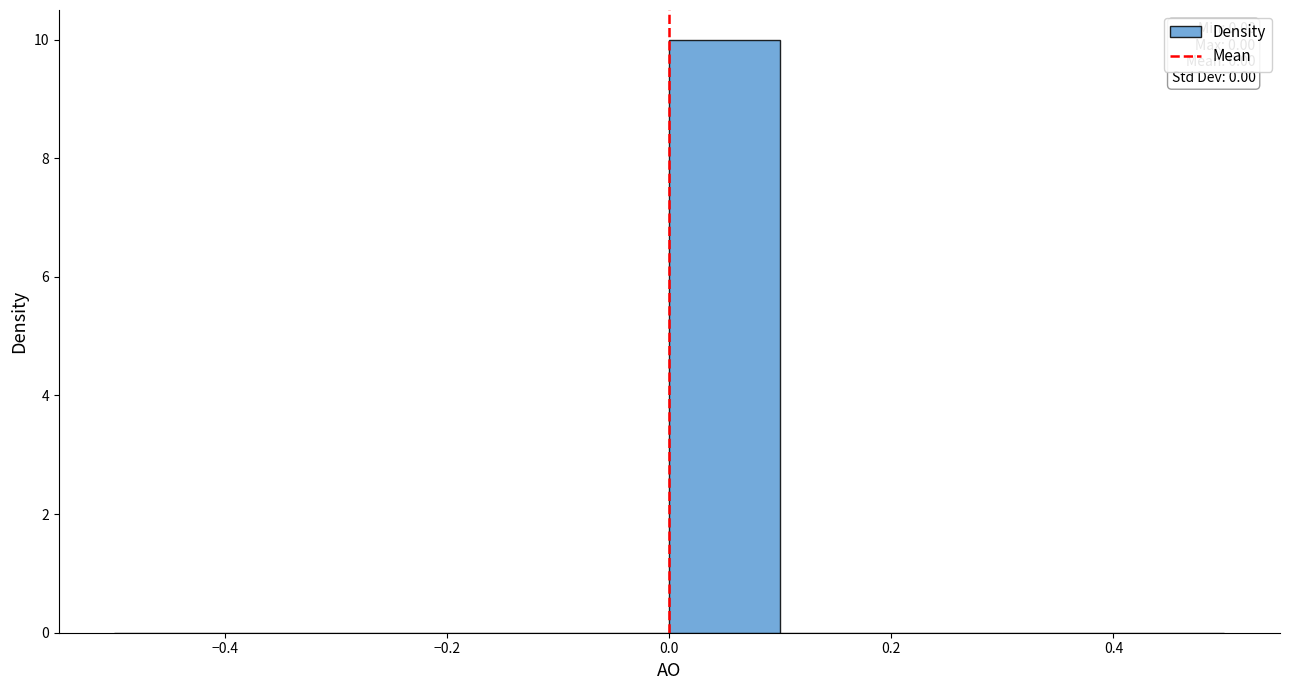

Over which range of the x-axis is the bar tallest?

0.0 to 0.1